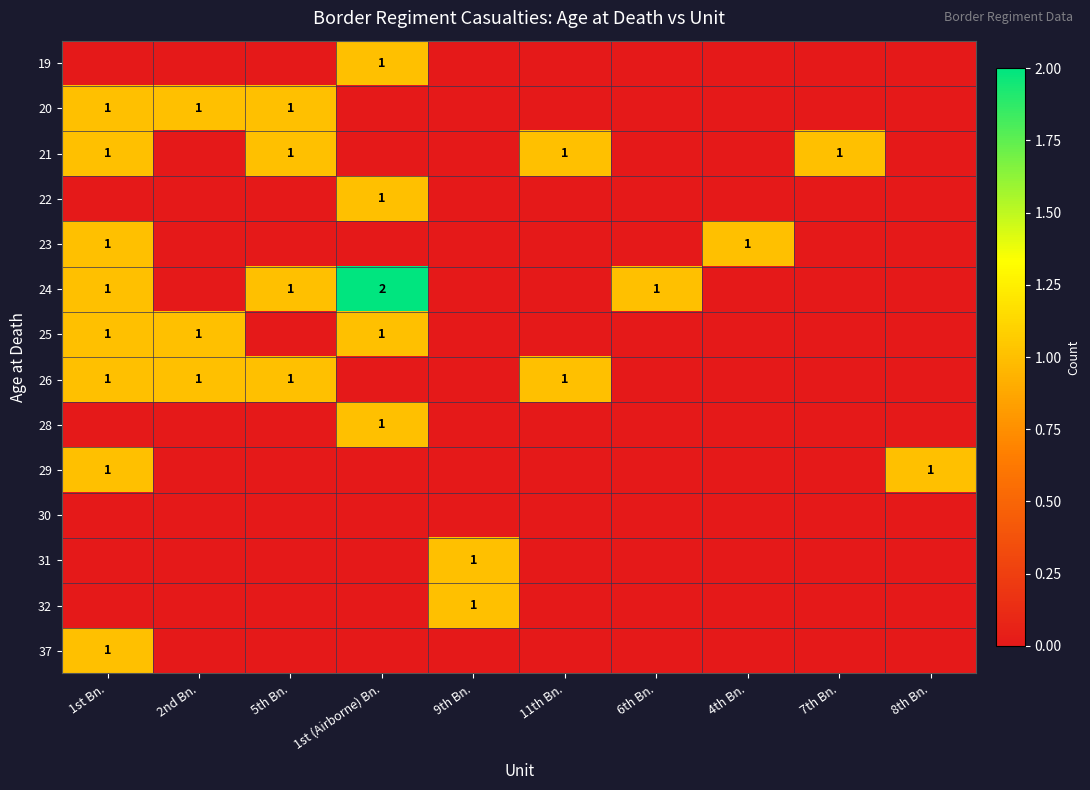

At which category does the chart reach its minimum across all series?

1st Bn.